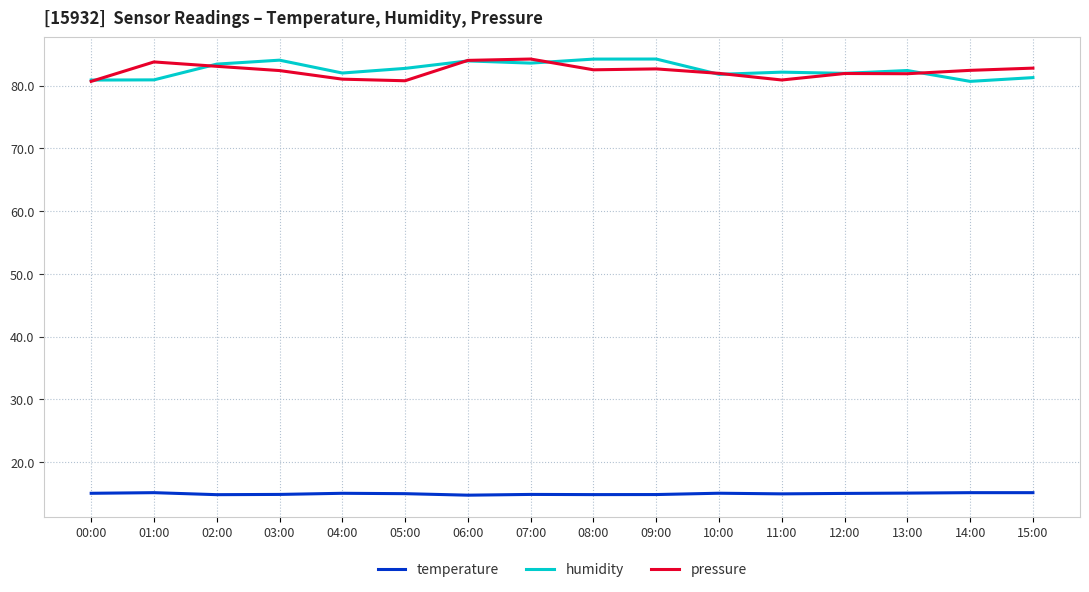

What is the maximum value shown in the chart?

84.2